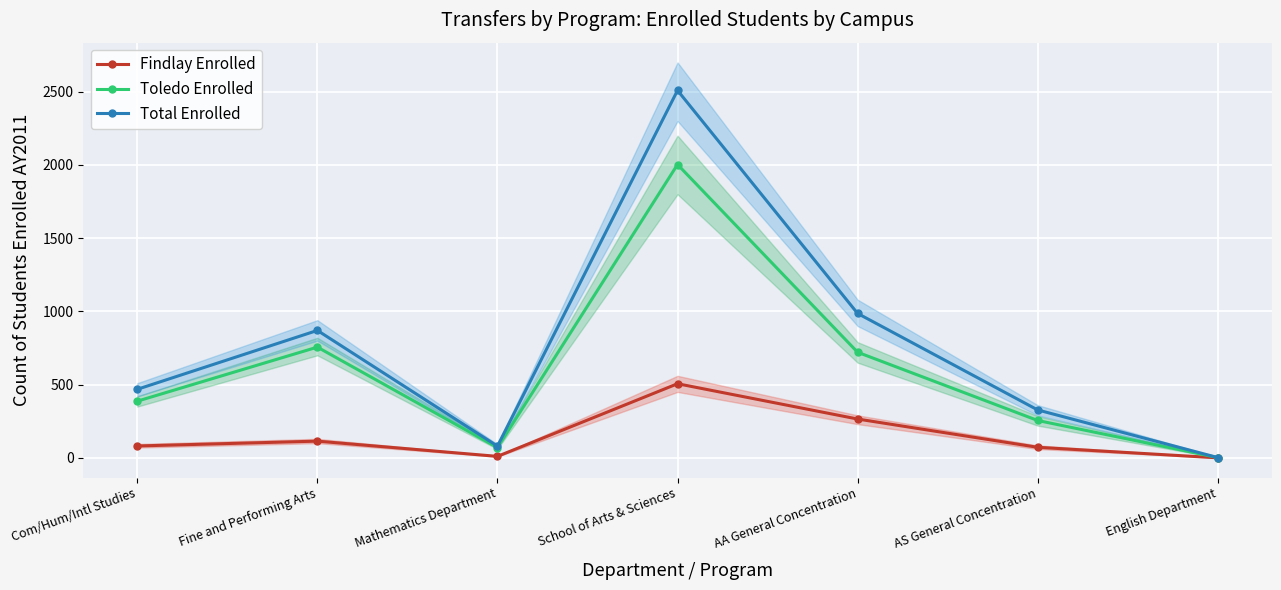

Where is Toledo Enrolled nearest to the value 1002?

Fine and Performing Arts